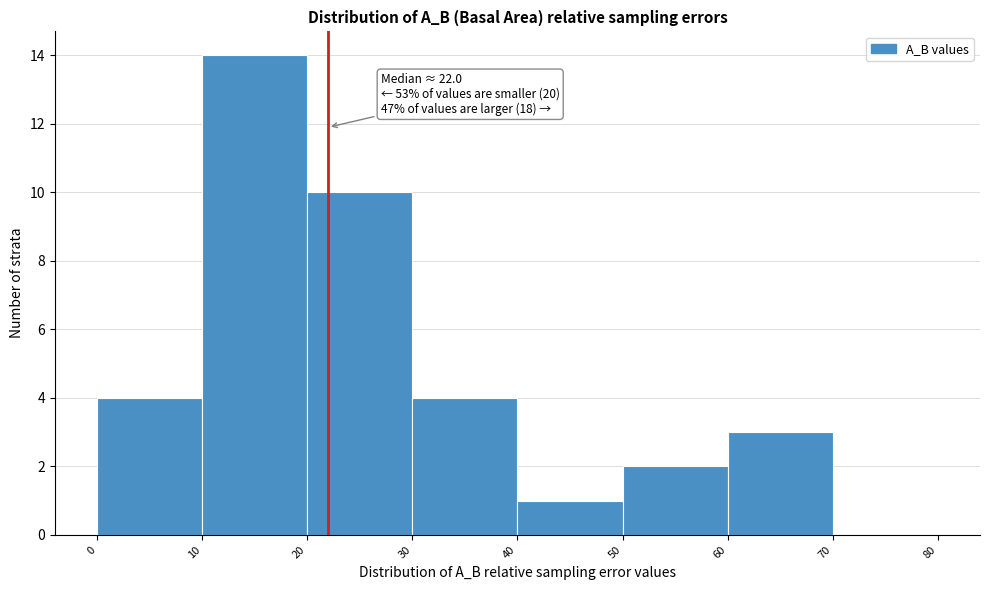

Over which range of the x-axis is the bar tallest?

10 to 20